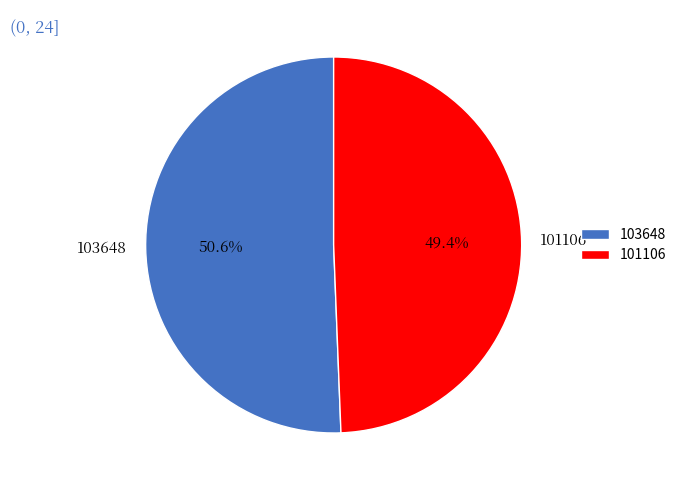

Is 101106 the majority of the pie?

No